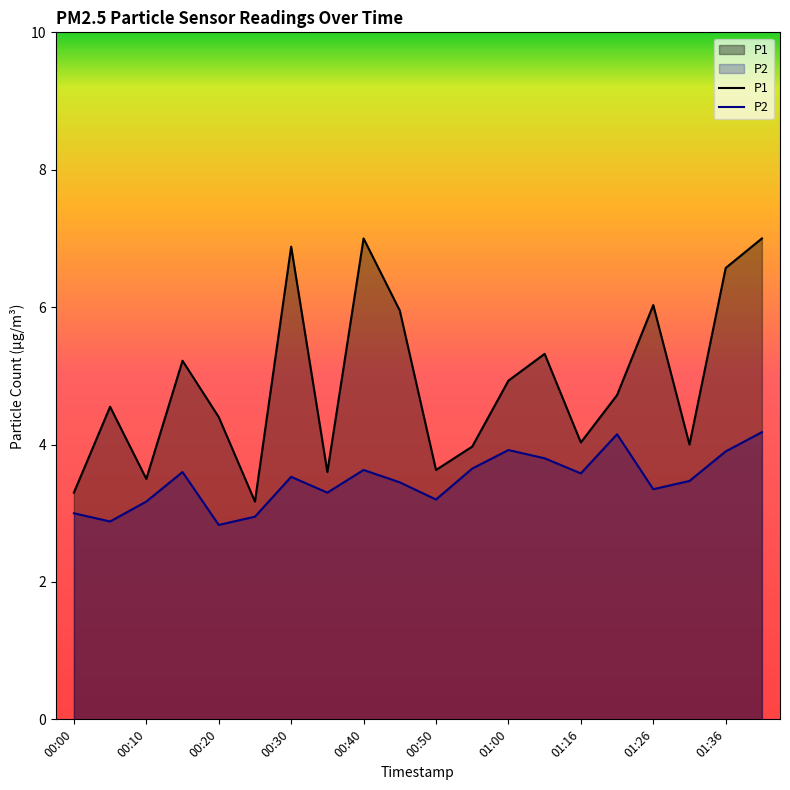

Where is P1 nearest to the value 5?

01:00